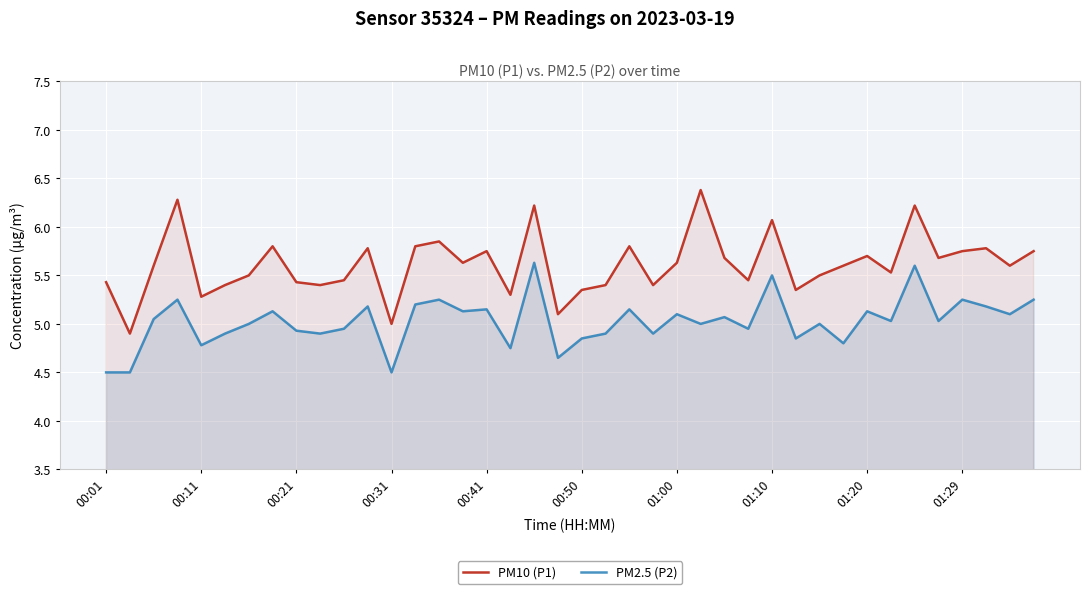

How many distinct data groups are displayed?

2